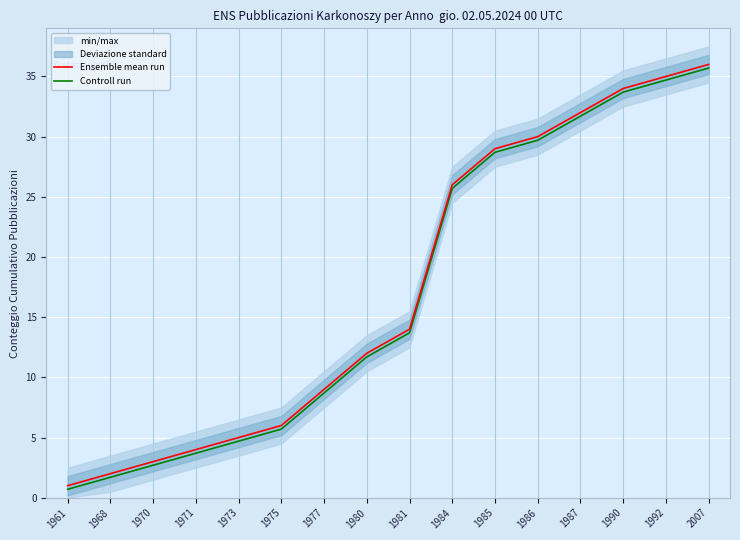

True or false: Ensemble mean run has more than 1 points higher than both neighbors.

False